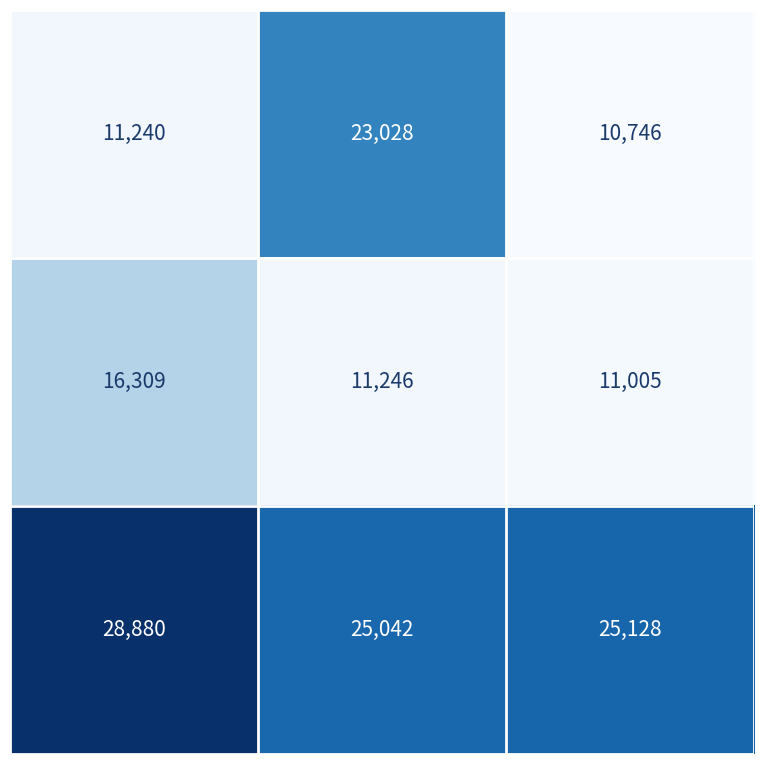

What is the maximum value shown in the chart?

28880